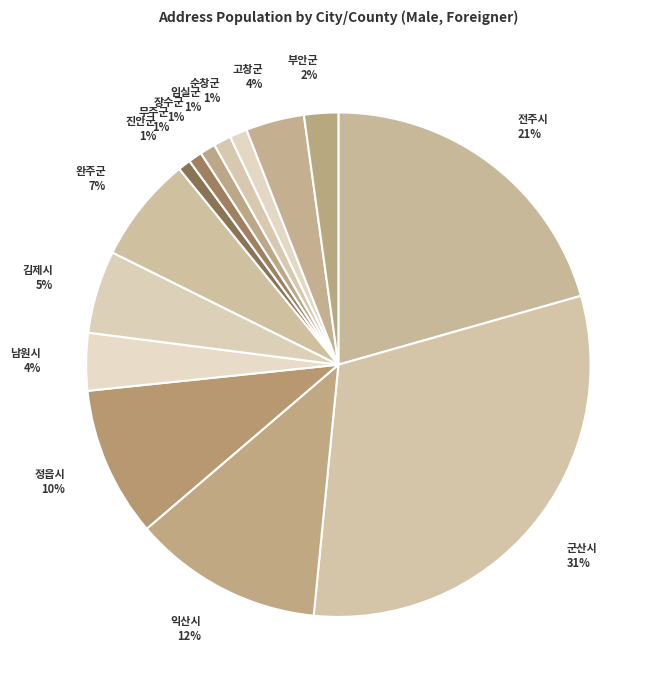

What percentage is the 김제시 slice, to the nearest percent?

5%